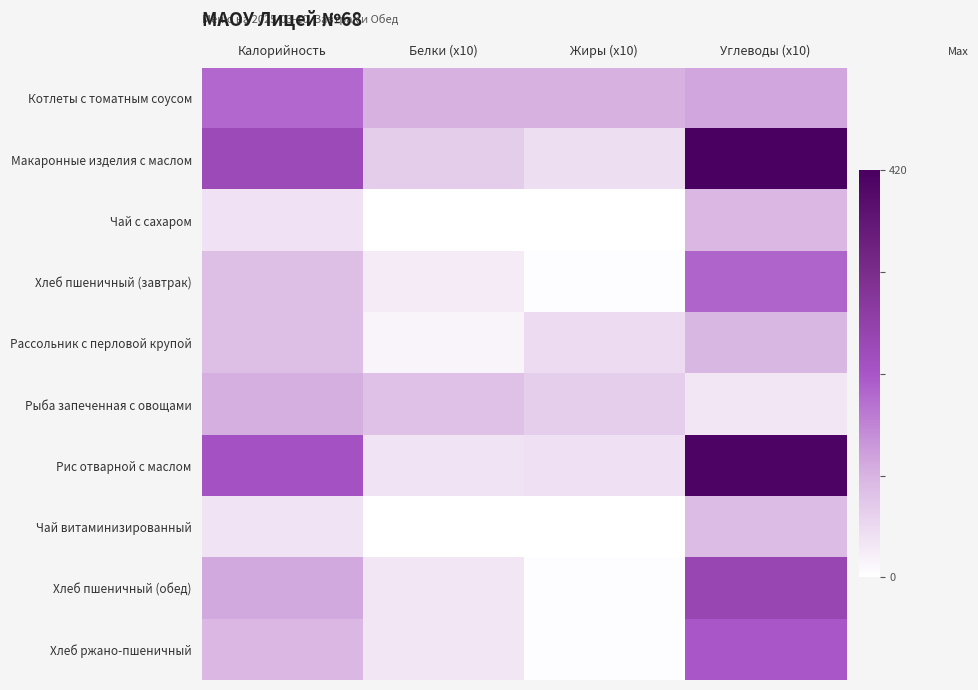

What is the total value across all series at Белки (x10)?

419.4